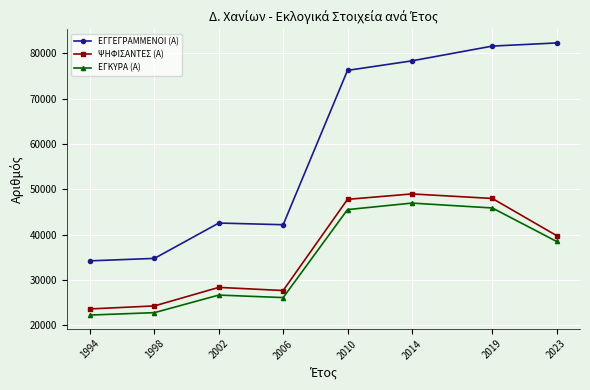

The ΕΓΚΥΡΑ (Α) series shows 38755 at 1994. True or false?

False